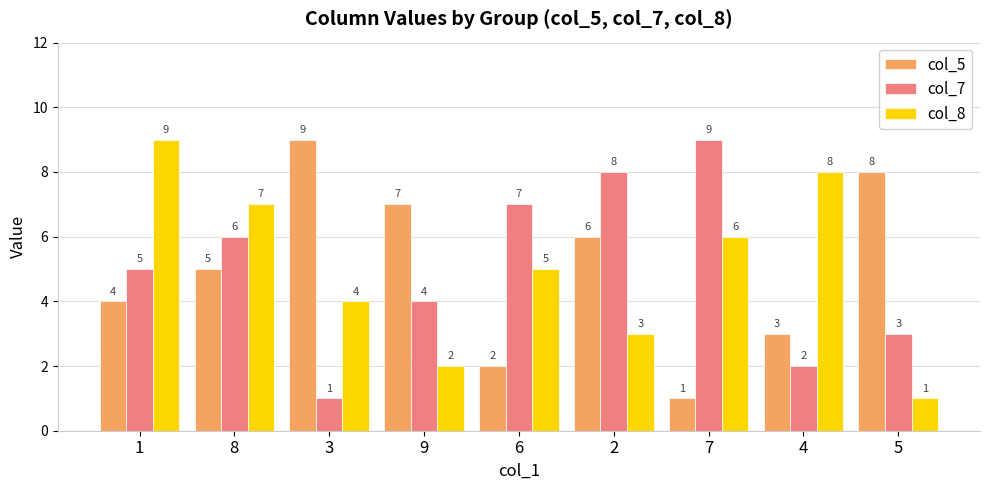

What is the label of the 6th bar from the right?

9